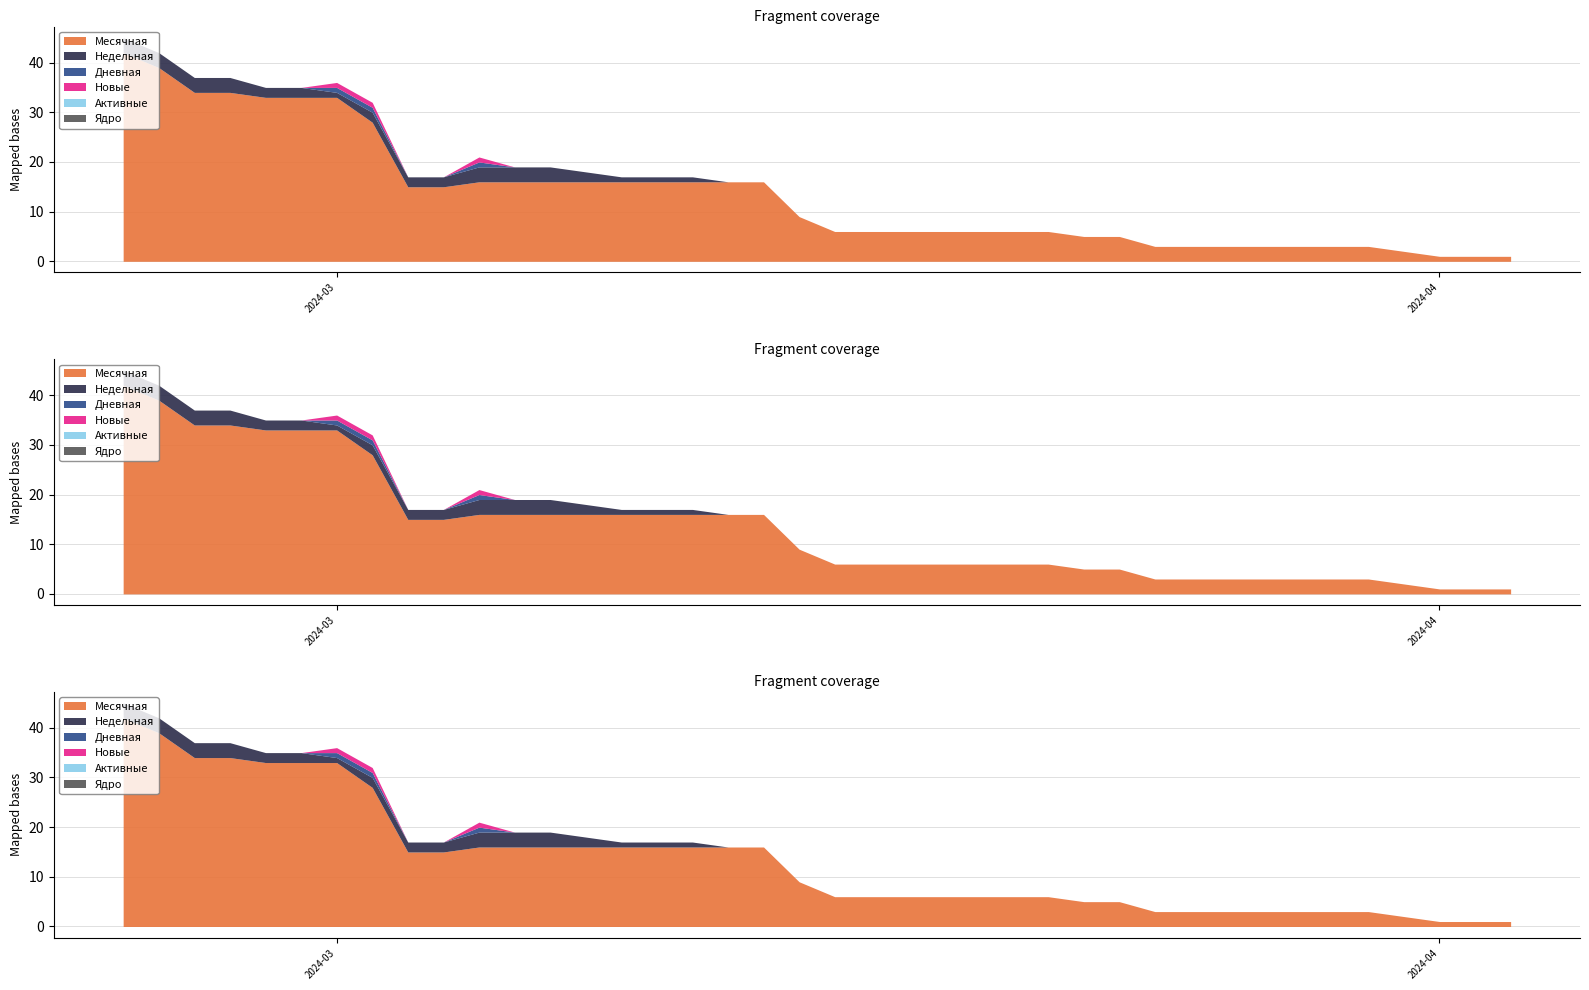

Reading left to right, transcribe all the data shown in this chart.

Месячная: 2024-04-03=1	2024-04-02=1	2024-04-01=1	2024-03-31=2	2024-03-30=3	2024-03-29=3	2024-03-28=3	2024-03-27=3	2024-03-26=3	2024-03-25=3	2024-03-24=3	2024-03-23=5	2024-03-22=5	2024-03-21=6	2024-03-20=6	2024-03-19=6	2024-03-18=6	2024-03-17=6	2024-03-16=6	2024-03-15=6	2024-03-14=9	2024-03-13=16	2024-03-12=16	2024-03-11=16	2024-03-10=16	2024-03-09=16	2024-03-08=16	2024-03-07=16	2024-03-06=16	2024-03-05=16	2024-03-04=15	2024-03-03=15	2024-03-02=28	2024-03-01=33	2024-02-29=33	2024-02-28=33	2024-02-27=34	2024-02-26=34	2024-02-25=39	2024-02-24=42
Недельная: 2024-04-03=0	2024-04-02=0	2024-04-01=0	2024-03-31=0	2024-03-30=0	2024-03-29=0	2024-03-28=0	2024-03-27=0	2024-03-26=0	2024-03-25=0	2024-03-24=0	2024-03-23=0	2024-03-22=0	2024-03-21=0	2024-03-20=0	2024-03-19=0	2024-03-18=0	2024-03-17=0	2024-03-16=0	2024-03-15=0	2024-03-14=0	2024-03-13=0	2024-03-12=0	2024-03-11=1	2024-03-10=1	2024-03-09=1	2024-03-08=2	2024-03-07=3	2024-03-06=3	2024-03-05=3	2024-03-04=2	2024-03-03=2	2024-03-02=2	2024-03-01=1	2024-02-29=2	2024-02-28=2	2024-02-27=3	2024-02-26=3	2024-02-25=3	2024-02-24=3
Дневная: 2024-04-03=0	2024-04-02=0	2024-04-01=0	2024-03-31=0	2024-03-30=0	2024-03-29=0	2024-03-28=0	2024-03-27=0	2024-03-26=0	2024-03-25=0	2024-03-24=0	2024-03-23=0	2024-03-22=0	2024-03-21=0	2024-03-20=0	2024-03-19=0	2024-03-18=0	2024-03-17=0	2024-03-16=0	2024-03-15=0	2024-03-14=0	2024-03-13=0	2024-03-12=0	2024-03-11=0	2024-03-10=0	2024-03-09=0	2024-03-08=0	2024-03-07=0	2024-03-06=0	2024-03-05=1	2024-03-04=0	2024-03-03=0	2024-03-02=1	2024-03-01=1	2024-02-29=0	2024-02-28=0	2024-02-27=0	2024-02-26=0	2024-02-25=0	2024-02-24=0
Новые: 2024-04-03=0	2024-04-02=0	2024-04-01=0	2024-03-31=0	2024-03-30=0	2024-03-29=0	2024-03-28=0	2024-03-27=0	2024-03-26=0	2024-03-25=0	2024-03-24=0	2024-03-23=0	2024-03-22=0	2024-03-21=0	2024-03-20=0	2024-03-19=0	2024-03-18=0	2024-03-17=0	2024-03-16=0	2024-03-15=0	2024-03-14=0	2024-03-13=0	2024-03-12=0	2024-03-11=0	2024-03-10=0	2024-03-09=0	2024-03-08=0	2024-03-07=0	2024-03-06=0	2024-03-05=1	2024-03-04=0	2024-03-03=0	2024-03-02=1	2024-03-01=1	2024-02-29=0	2024-02-28=0	2024-02-27=0	2024-02-26=0	2024-02-25=0	2024-02-24=0
Активные: 2024-04-03=0	2024-04-02=0	2024-04-01=0	2024-03-31=0	2024-03-30=0	2024-03-29=0	2024-03-28=0	2024-03-27=0	2024-03-26=0	2024-03-25=0	2024-03-24=0	2024-03-23=0	2024-03-22=0	2024-03-21=0	2024-03-20=0	2024-03-19=0	2024-03-18=0	2024-03-17=0	2024-03-16=0	2024-03-15=0	2024-03-14=0	2024-03-13=0	2024-03-12=0	2024-03-11=0	2024-03-10=0	2024-03-09=0	2024-03-08=0	2024-03-07=0	2024-03-06=0	2024-03-05=0	2024-03-04=0	2024-03-03=0	2024-03-02=0	2024-03-01=0	2024-02-29=0	2024-02-28=0	2024-02-27=0	2024-02-26=0	2024-02-25=0	2024-02-24=0
Ядро: 2024-04-03=0	2024-04-02=0	2024-04-01=0	2024-03-31=0	2024-03-30=0	2024-03-29=0	2024-03-28=0	2024-03-27=0	2024-03-26=0	2024-03-25=0	2024-03-24=0	2024-03-23=0	2024-03-22=0	2024-03-21=0	2024-03-20=0	2024-03-19=0	2024-03-18=0	2024-03-17=0	2024-03-16=0	2024-03-15=0	2024-03-14=0	2024-03-13=0	2024-03-12=0	2024-03-11=0	2024-03-10=0	2024-03-09=0	2024-03-08=0	2024-03-07=0	2024-03-06=0	2024-03-05=0	2024-03-04=0	2024-03-03=0	2024-03-02=0	2024-03-01=0	2024-02-29=0	2024-02-28=0	2024-02-27=0	2024-02-26=0	2024-02-25=0	2024-02-24=0